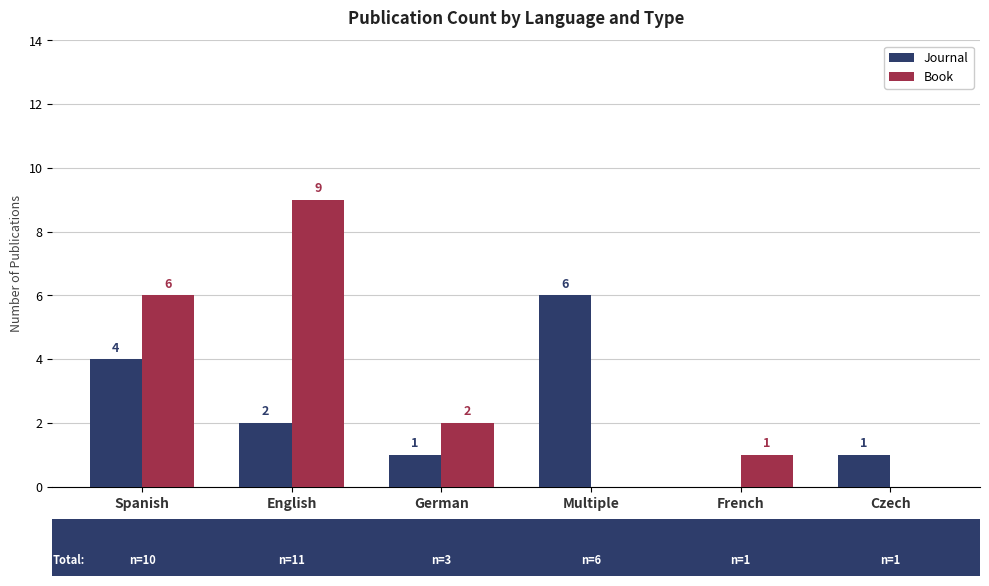

Which series has the largest total across all categories?

Book